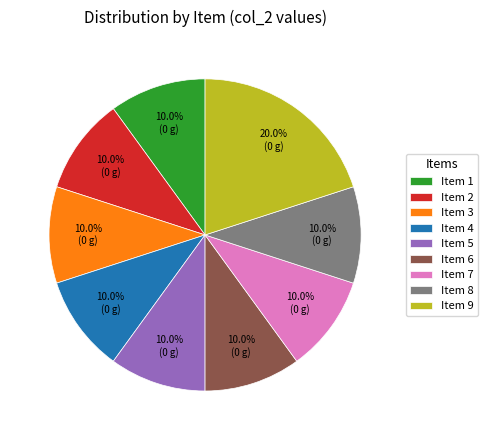

Is Item 1 the majority of the pie?

No